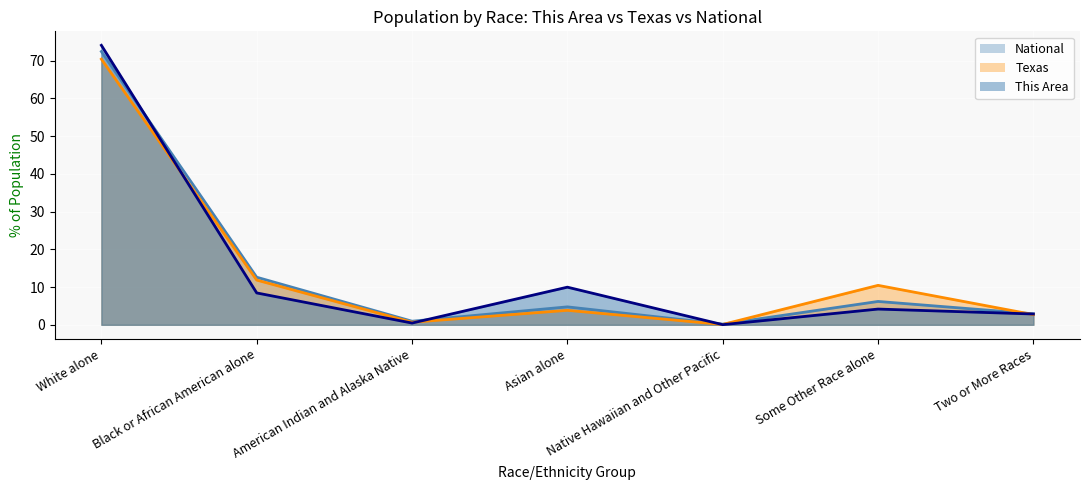

At which label does This Area reach its minimum?

Native Hawaiian and Other Pacific